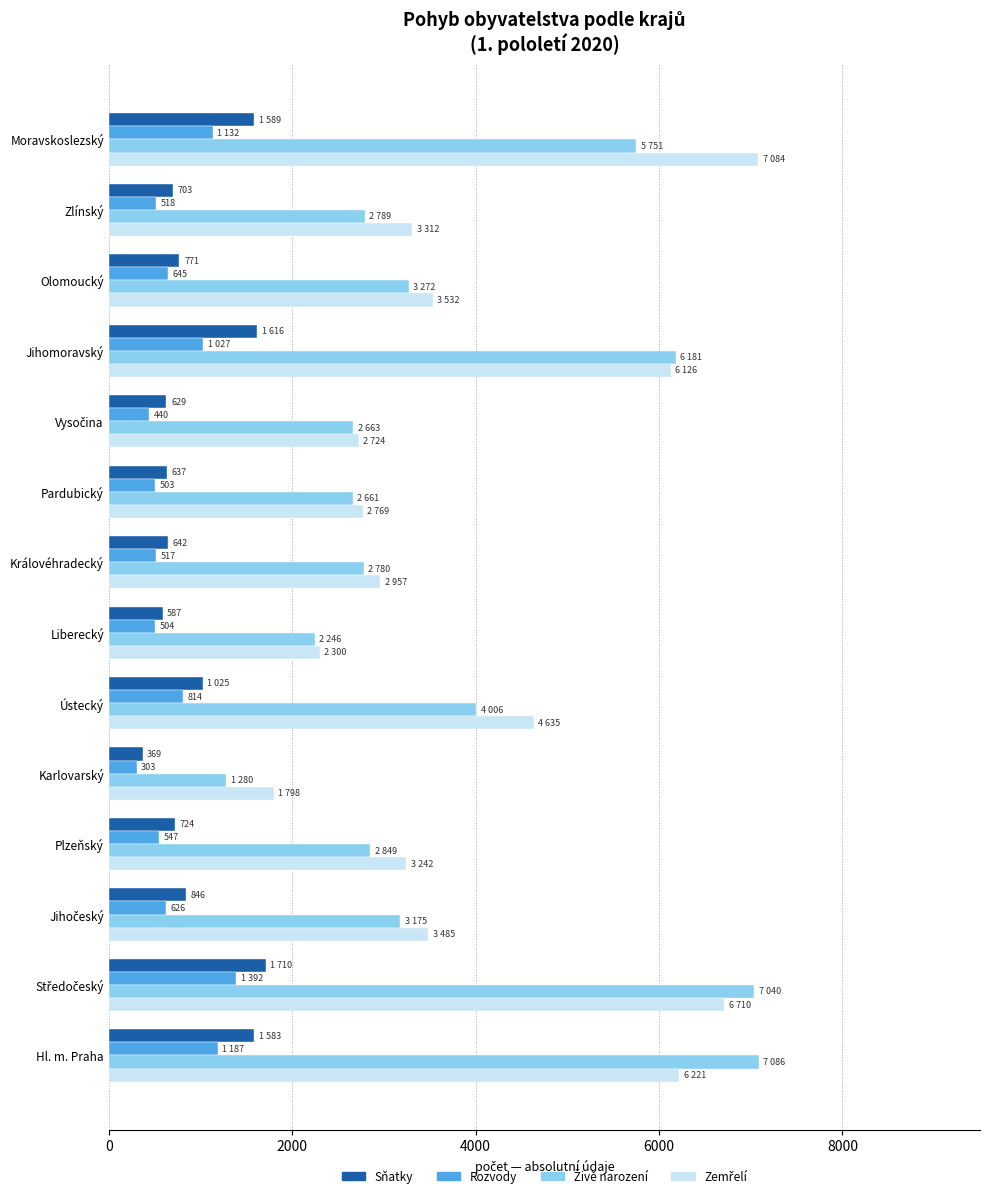

The Rozvody series shows 1132 at Moravskoslezský. True or false?

True